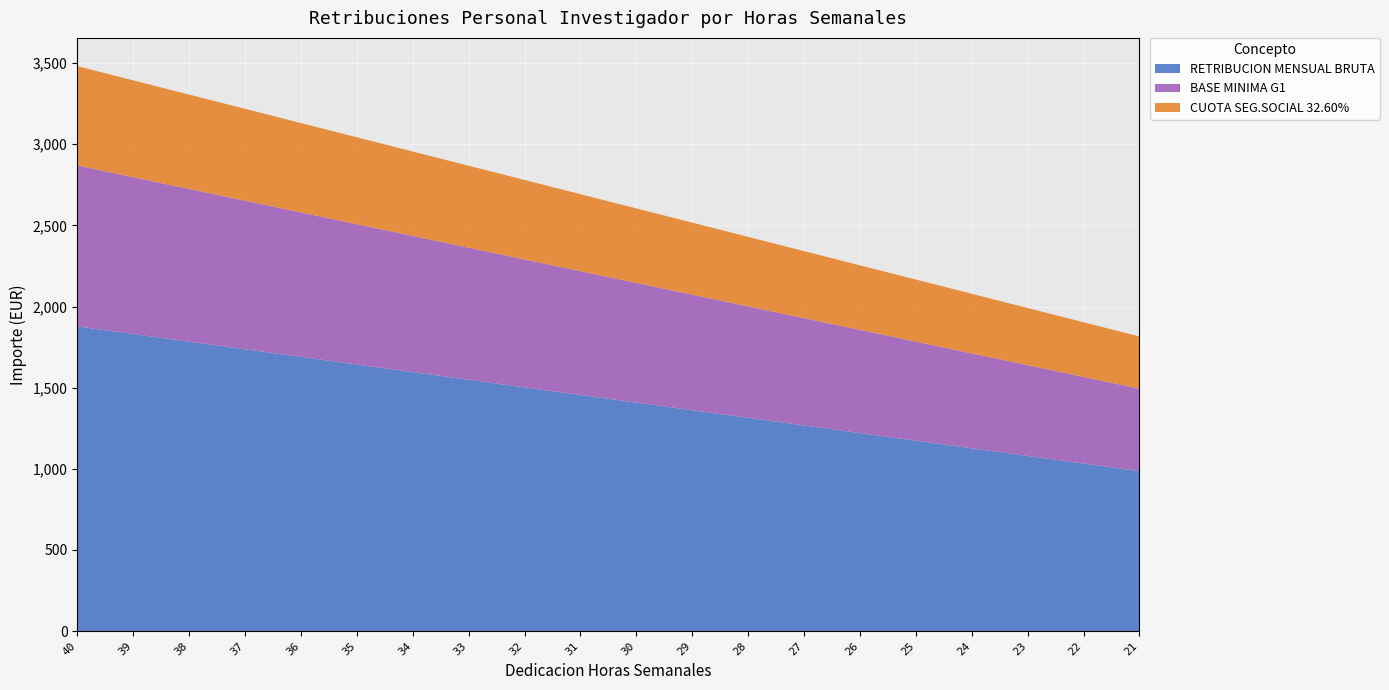

Reading left to right, what are all the values shown in this chart?

RETRIBUCION MENSUAL BRUTA: 40=1877.3	39=1830.3	38=1783.4	37=1736.5	36=1689.5	35=1642.6	34=1595.7	33=1548.7	32=1501.8	31=1454.9	30=1407.9	29=1361.0	28=1314.1	27=1267.1	26=1220.2	25=1173.3	24=1126.4	23=1079.4	22=1032.5	21=985.6
BASE MINIMA G1: 40=991.9	39=966.5	38=941.0	37=915.6	36=890.2	35=864.7	34=839.3	33=813.9	32=788.4	31=763.0	30=737.6	29=712.1	28=686.7	27=661.3	26=635.8	25=610.4	24=585.0	23=559.5	22=534.1	21=508.7
CUOTA SEG.SOCIAL 32.60%: 40=612.0	39=596.7	38=581.4	37=566.1	36=550.8	35=535.5	34=520.2	33=504.9	32=489.6	31=474.3	30=459.0	29=443.7	28=428.4	27=413.1	26=397.8	25=382.5	24=367.2	23=351.9	22=336.6	21=321.3